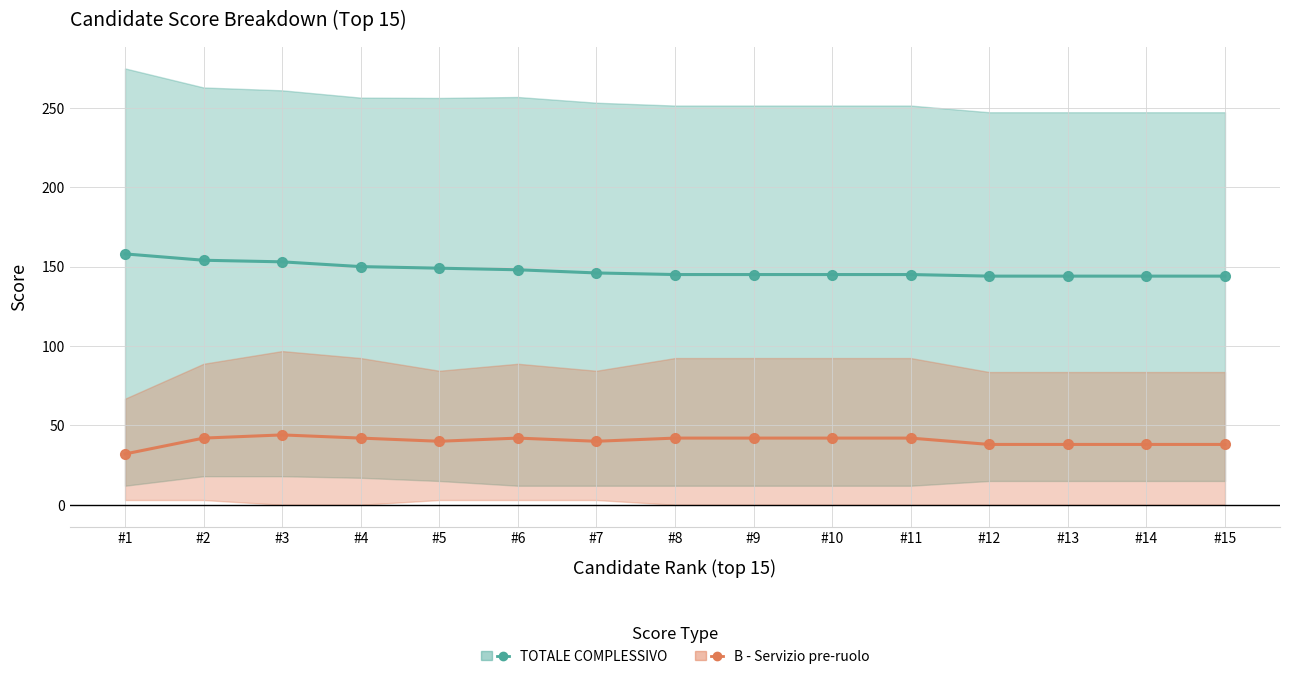

What is the value of the B - Servizio pre-ruolo point at the 4th from the left?

42